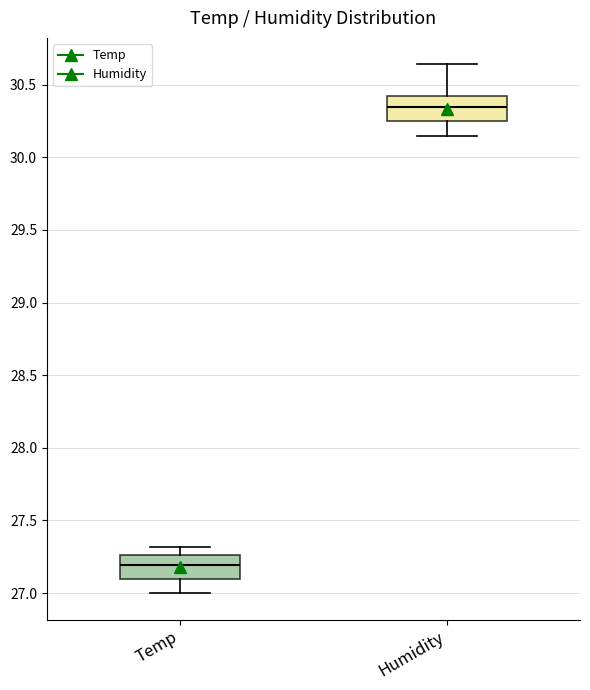

Which box's median line is the highest?

Humidity